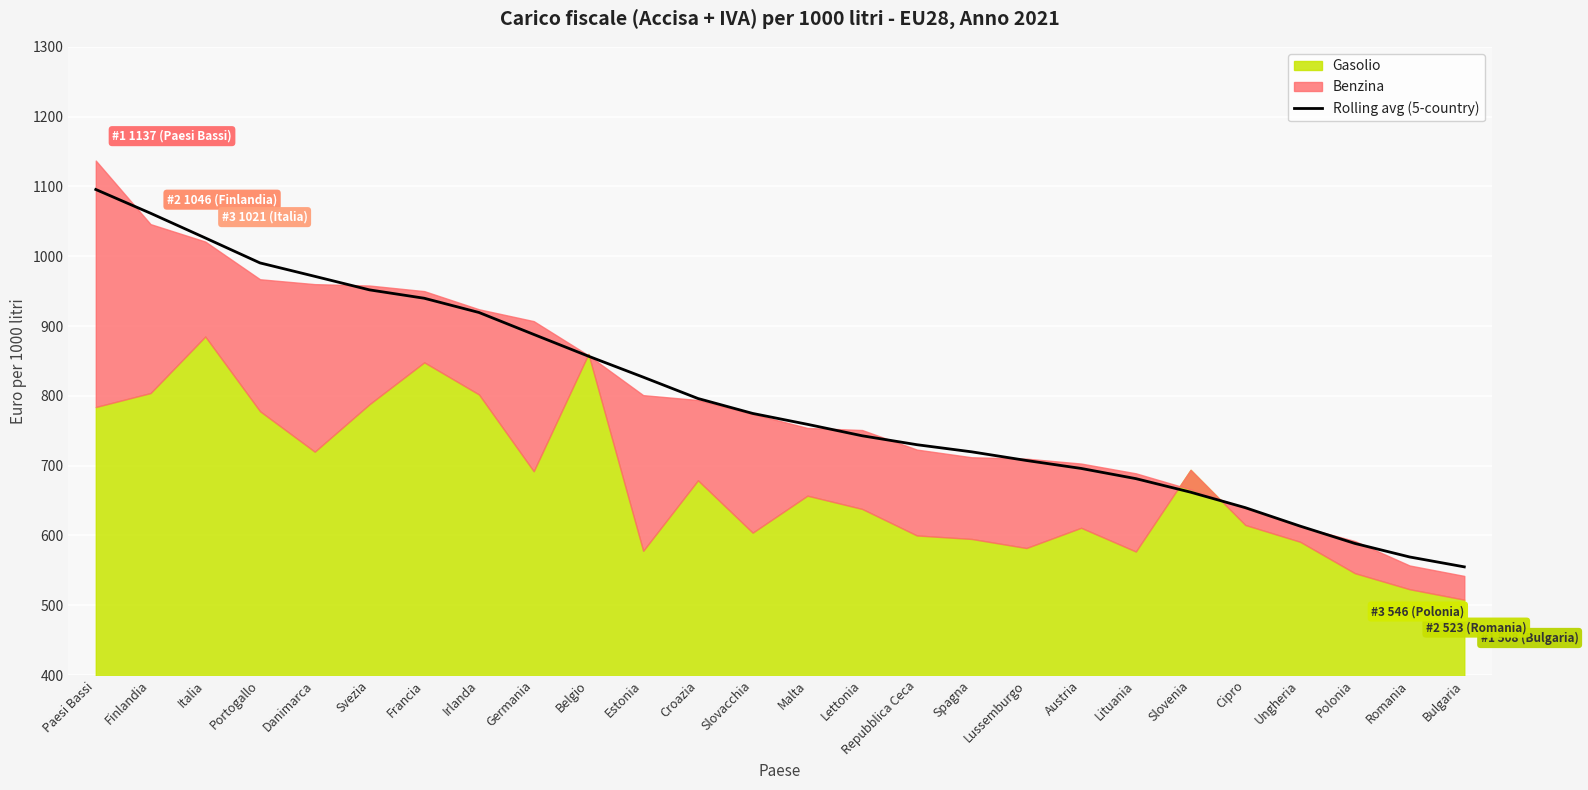

The Rolling avg (5-country) series shows 966.0 at Lituania. True or false?

False